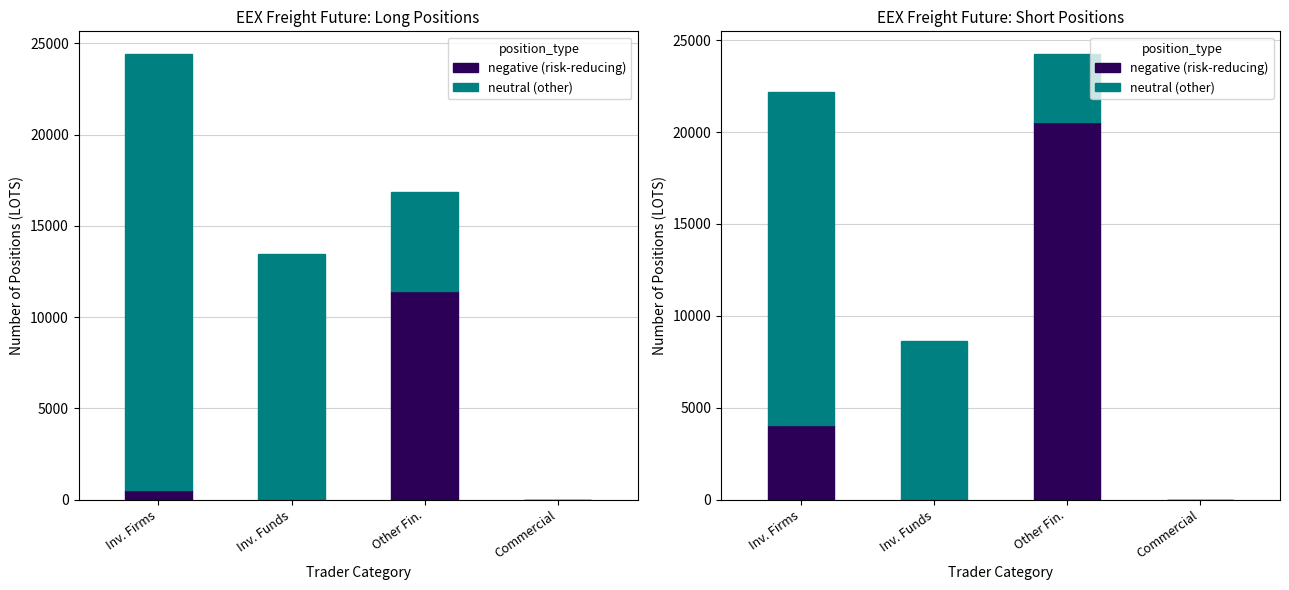

Where is negative nearest to the value 10284?

Inv. Firms